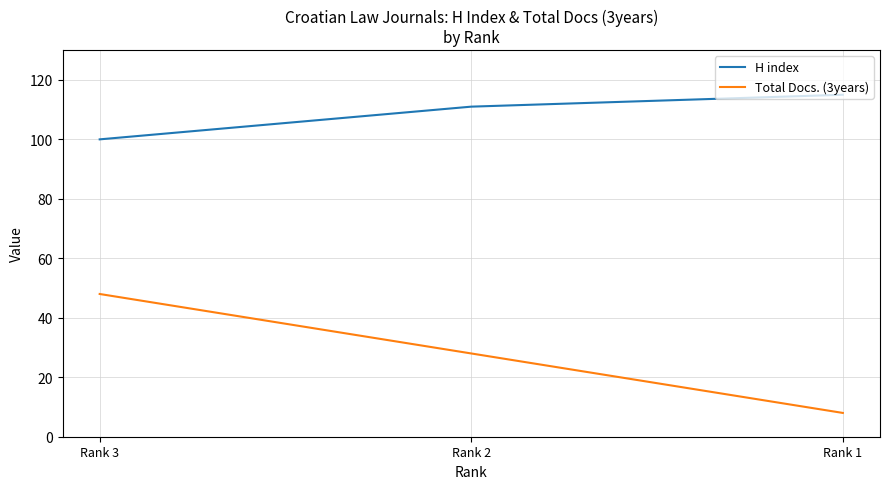

How many values in the Total Docs. (3years) series are below 28?

1